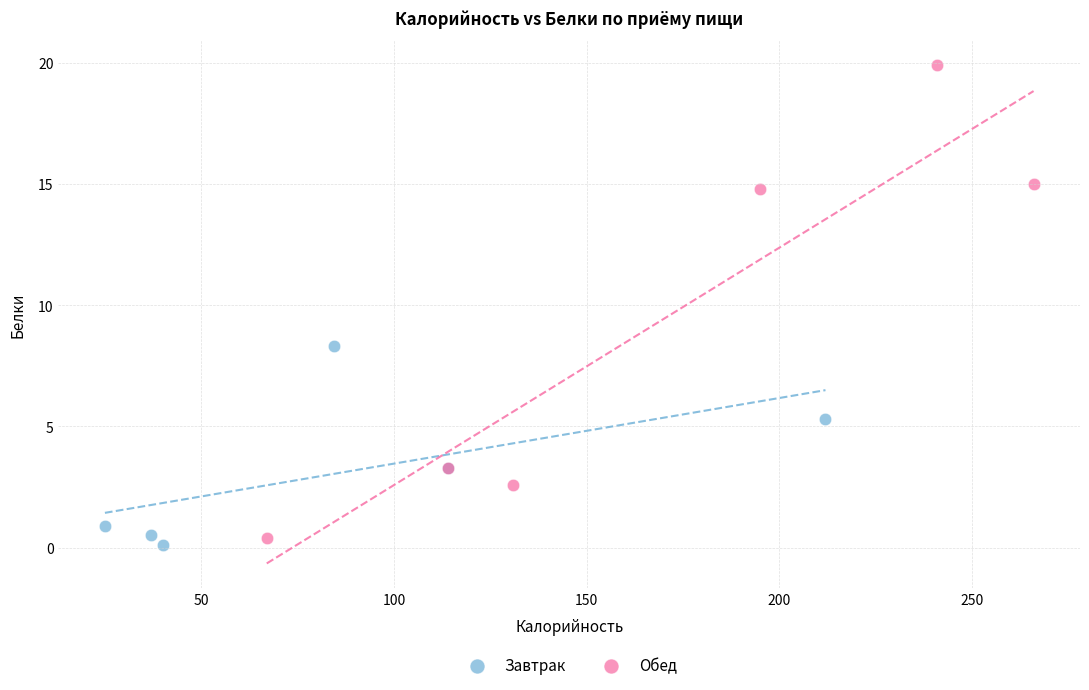

Which series has the widest spread of Y values?

Обед